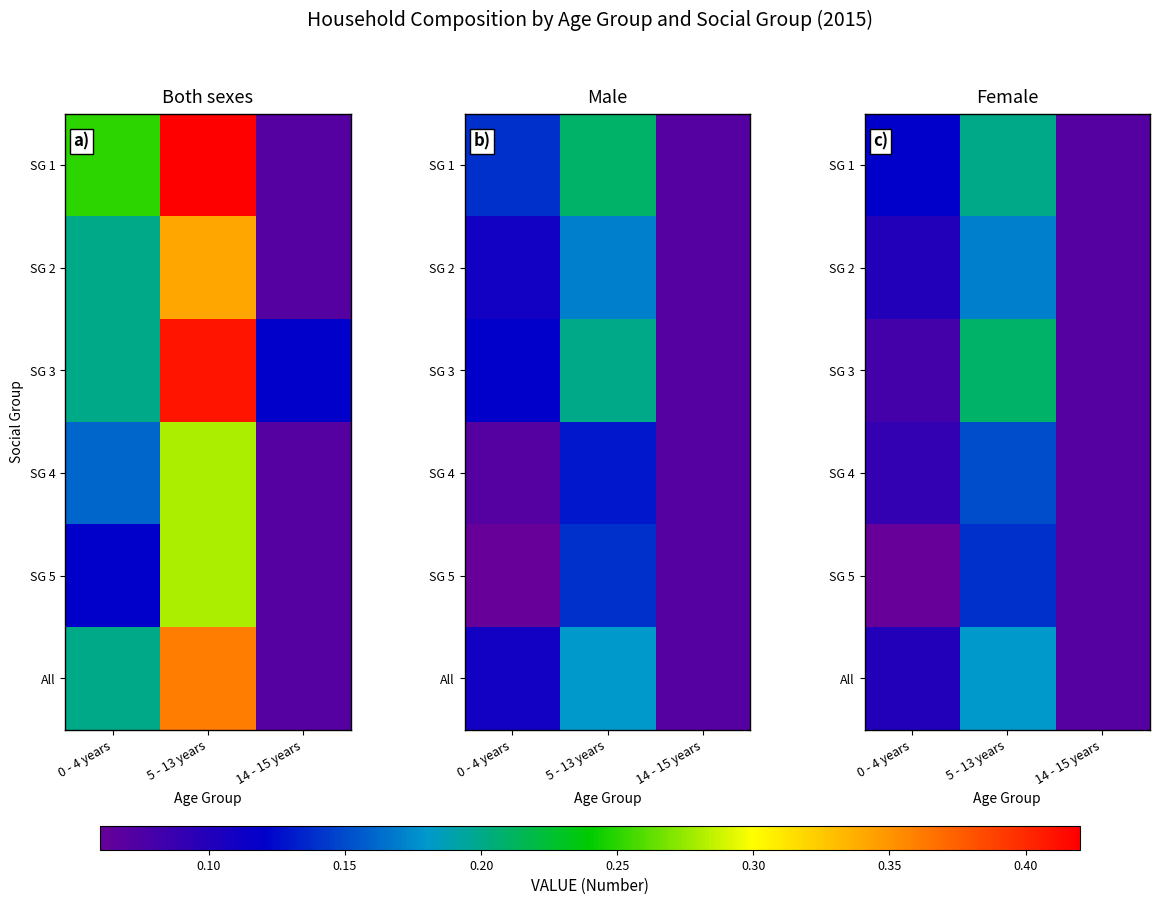

What is the sum of the SG 3 values at 14 - 15 years and 0 - 4 years?

0.2